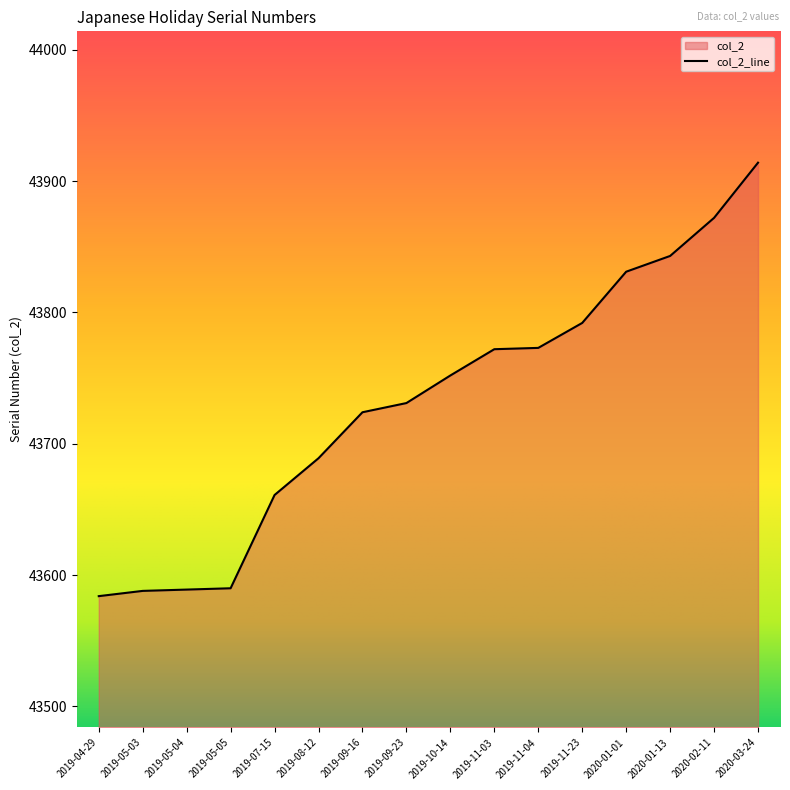

The chart shows a value of 71907 at 2019-10-14. True or false?

False